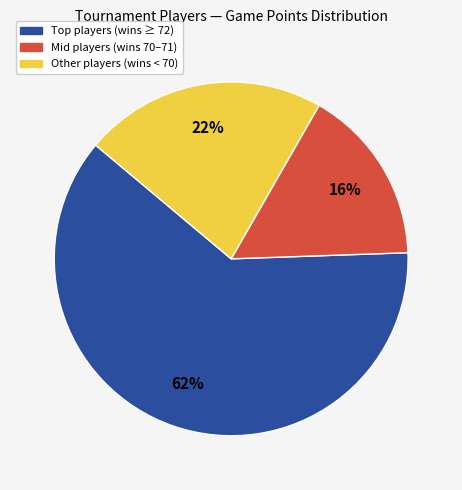

Does any single category account for the majority?

Yes